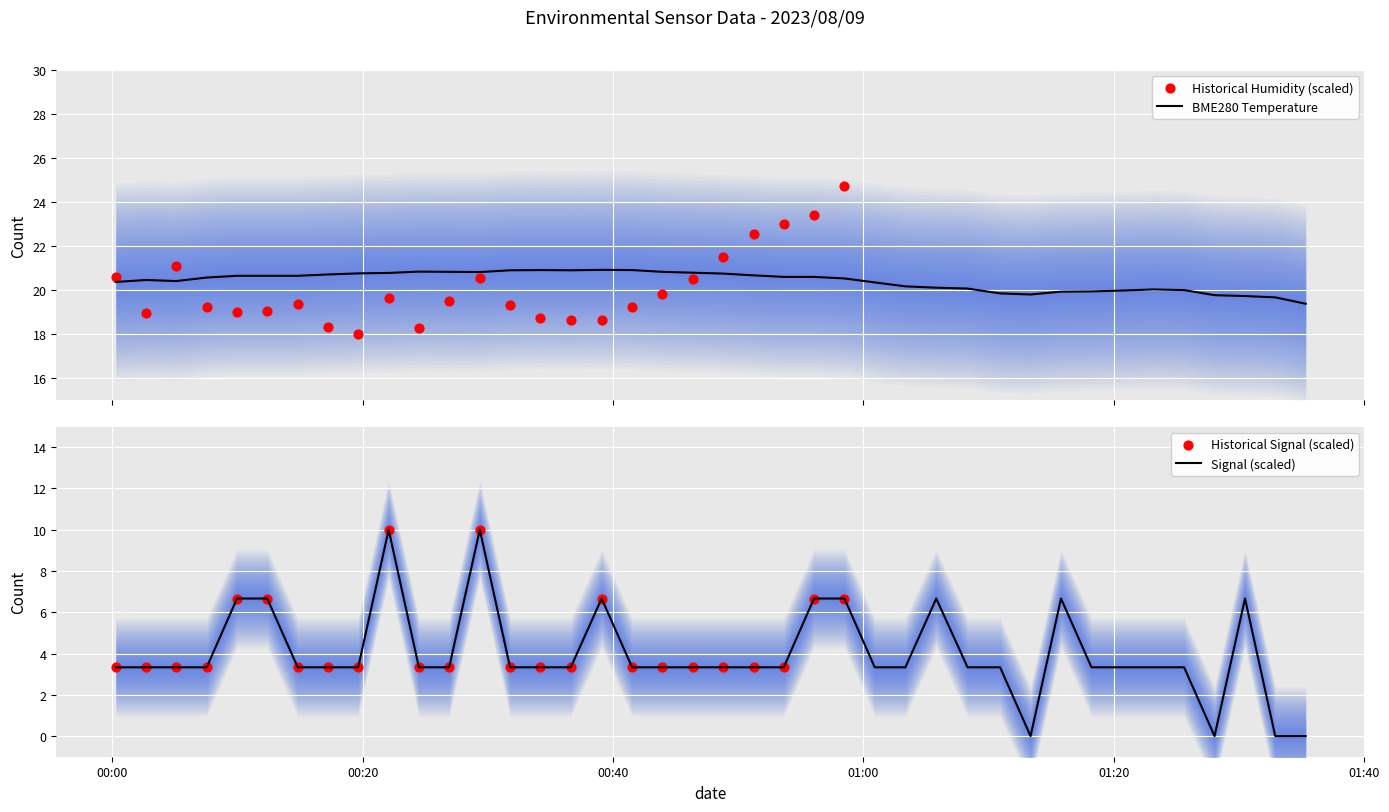

Which series has the largest total across all categories?

BME280_temperature